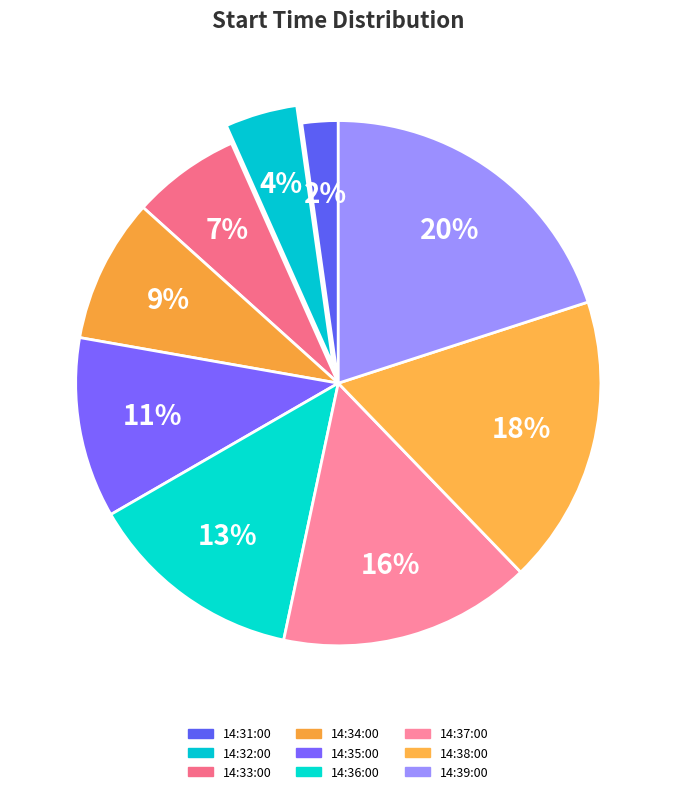

Count the number of slices in the pie.

9